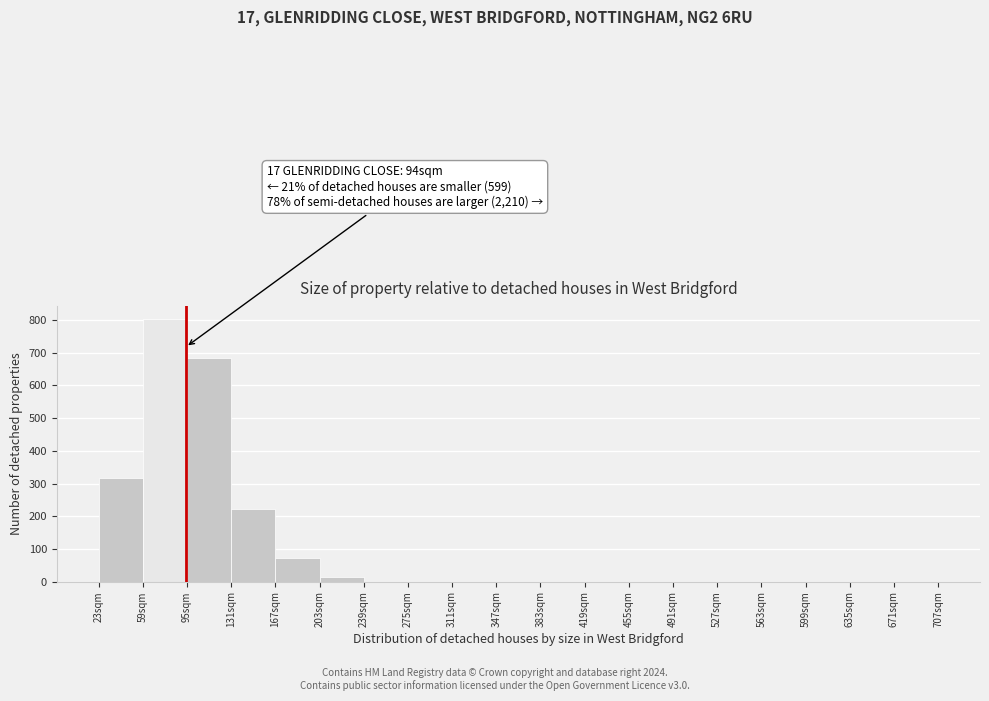

Which range on the x-axis has the tallest bar?

59 to 95